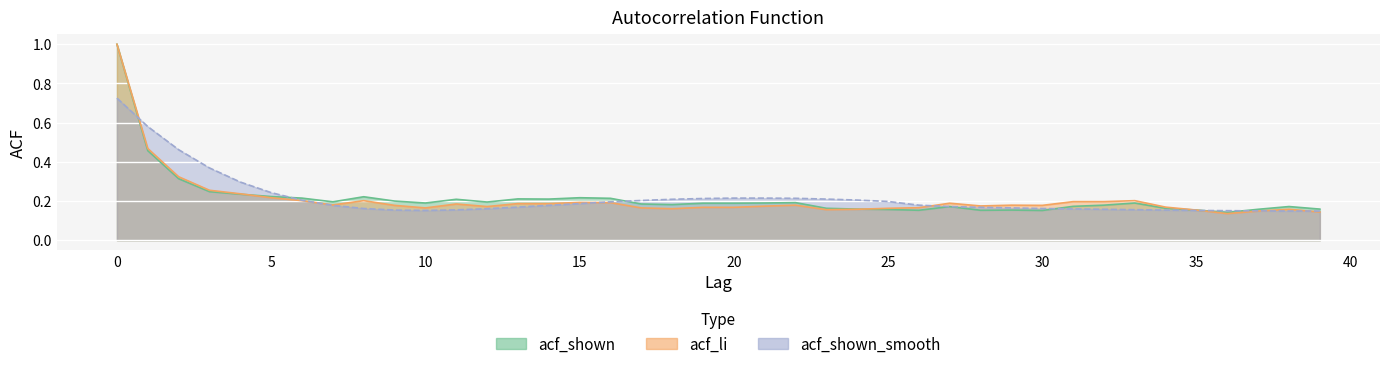

How many acf_shown values are between 0 and 1?

40